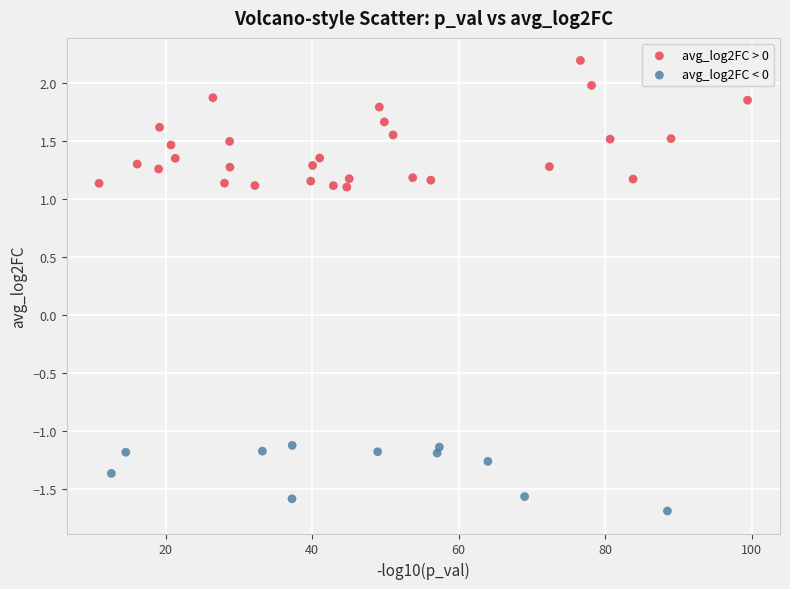

What are all the series names shown in the legend?

avg_log2FC > 0, avg_log2FC < 0